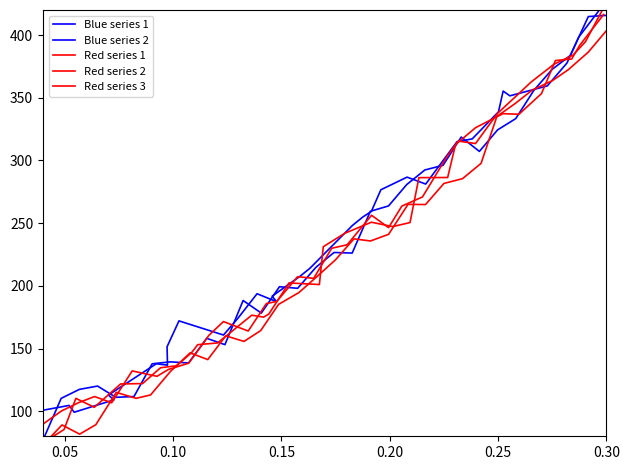

What are all the series names shown in the legend?

Blue series 1, Blue series 2, Red series 1, Red series 2, Red series 3